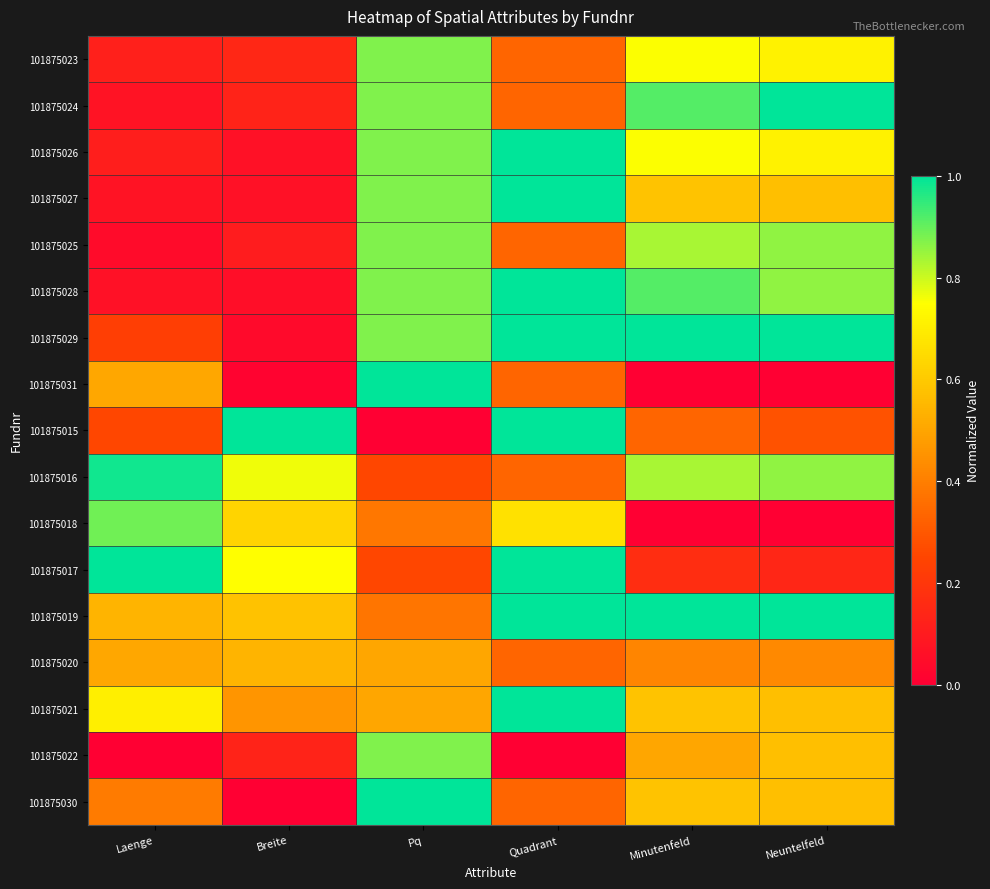

Which series has the widest spread of values?

101875031